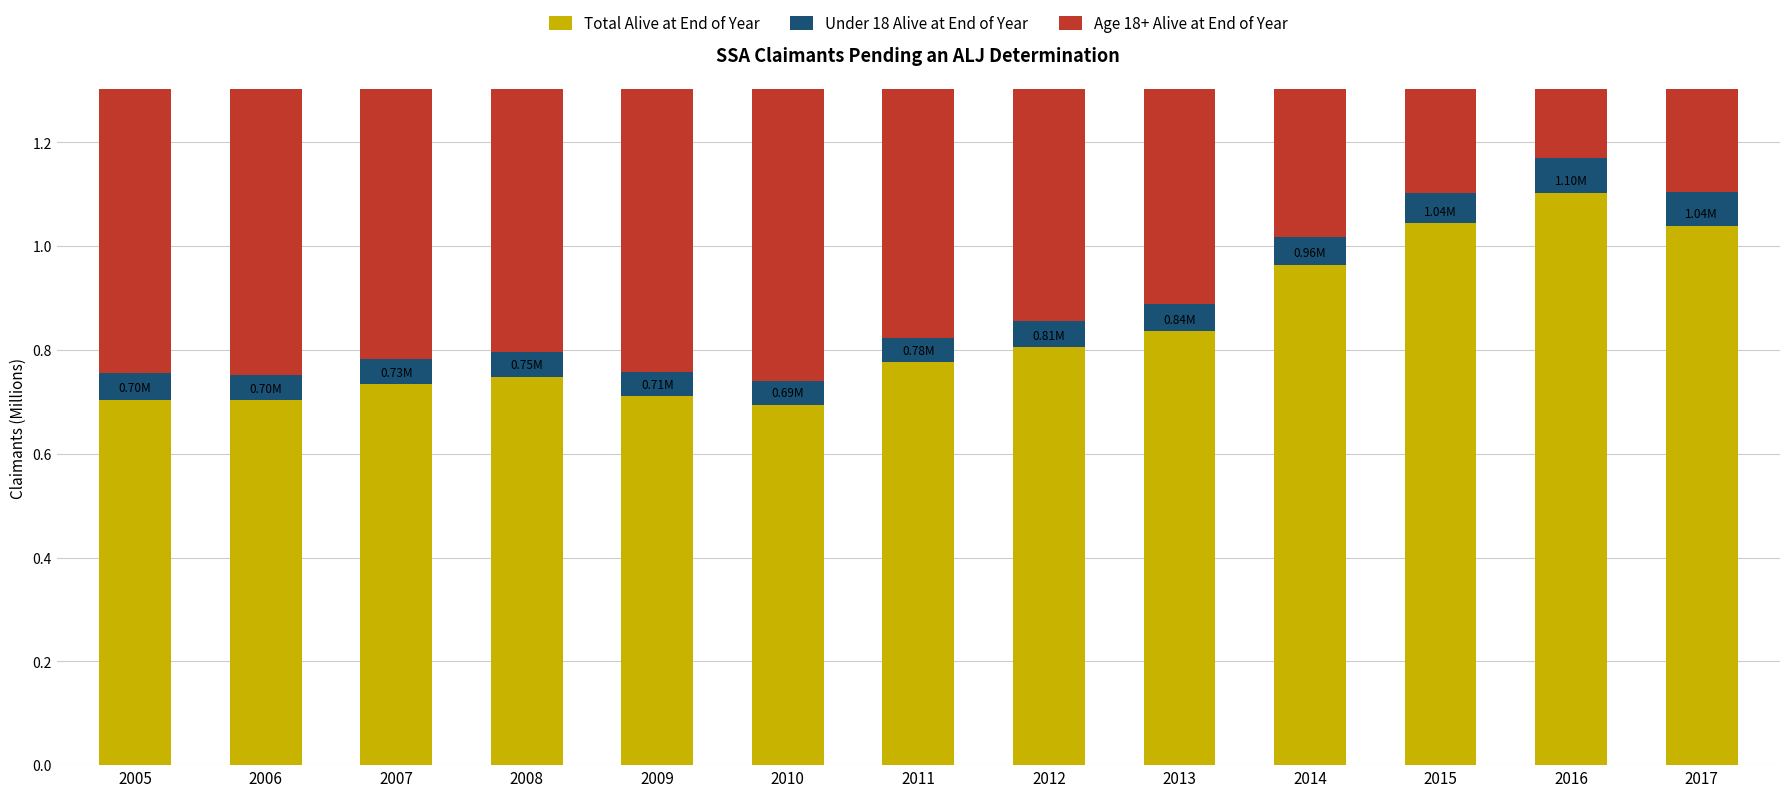

Which label corresponds to the smallest value in the chart?

2009